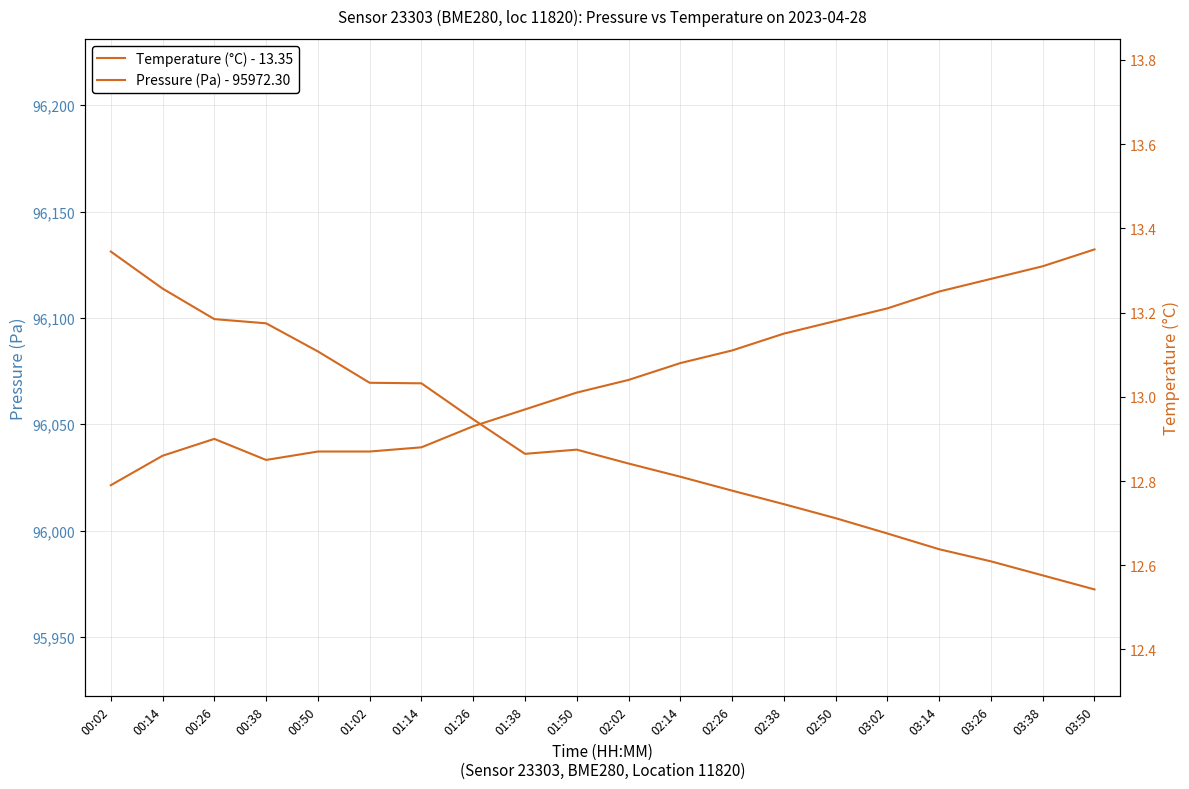

What is the value of the Temperature (°C) - 13.35 point at the 14th from the left?

13.2